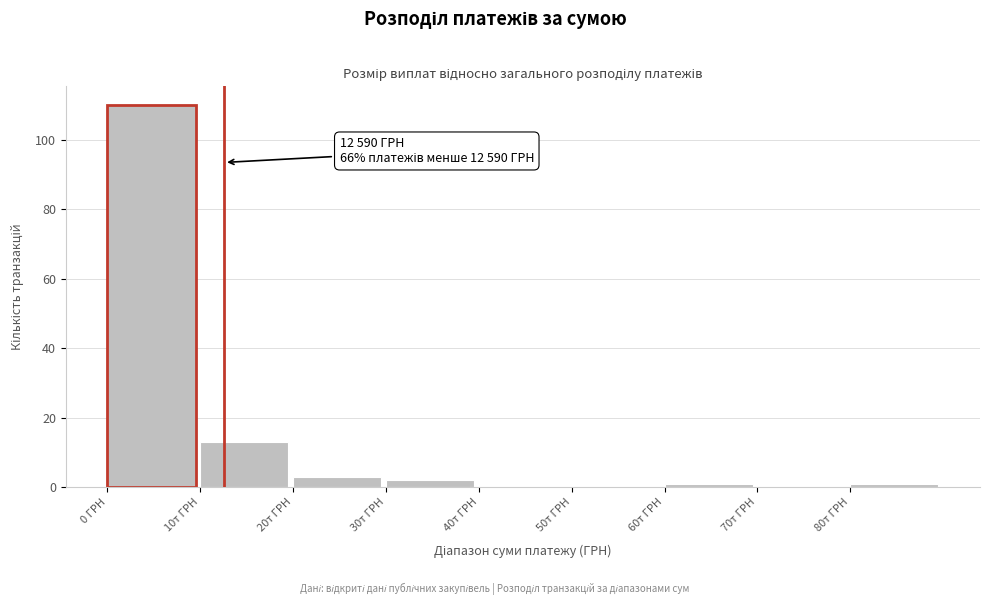

Reading left to right, transcribe all the data shown in this chart.

0 ГРН=110	10т ГРН=13	20т ГРН=3	30т ГРН=2	40т ГРН=0	50т ГРН=0	60т ГРН=1	70т ГРН=0	80т ГРН=1